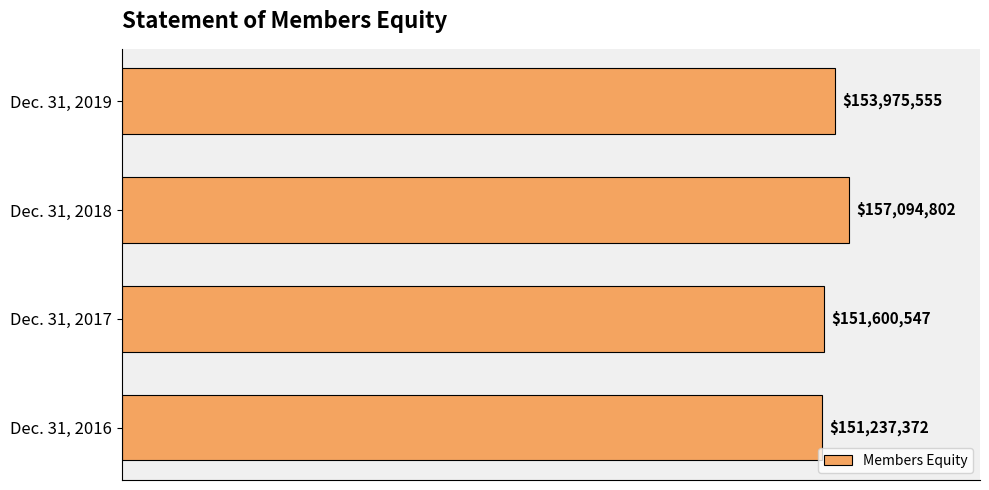

Does the chart contain any negative values?

No